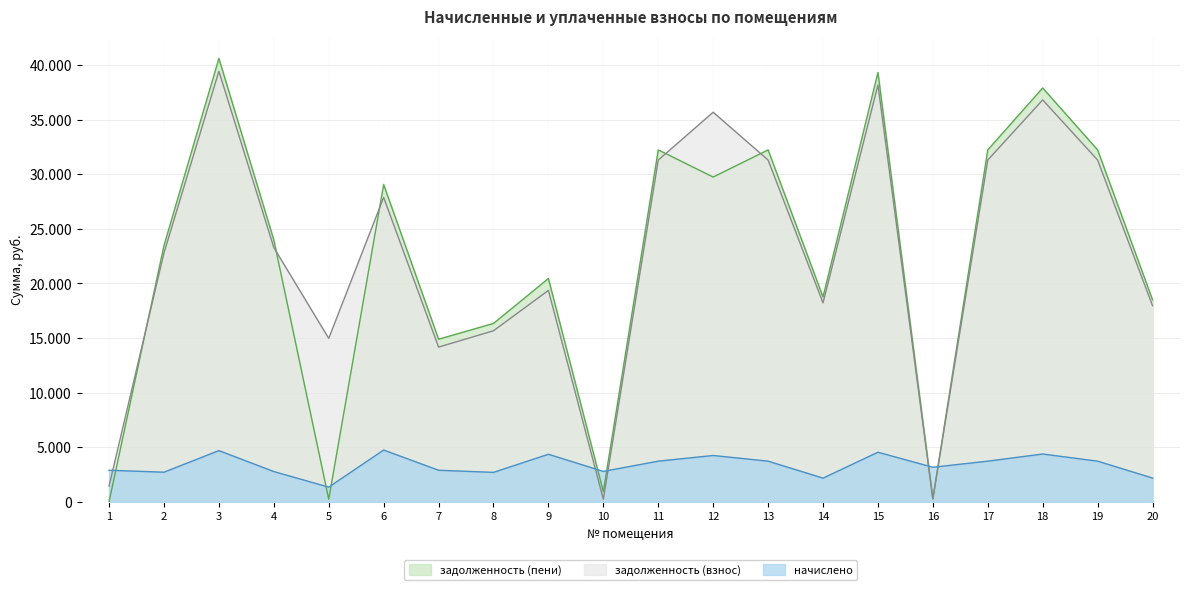

Between 1 and 16, which is larger?

1